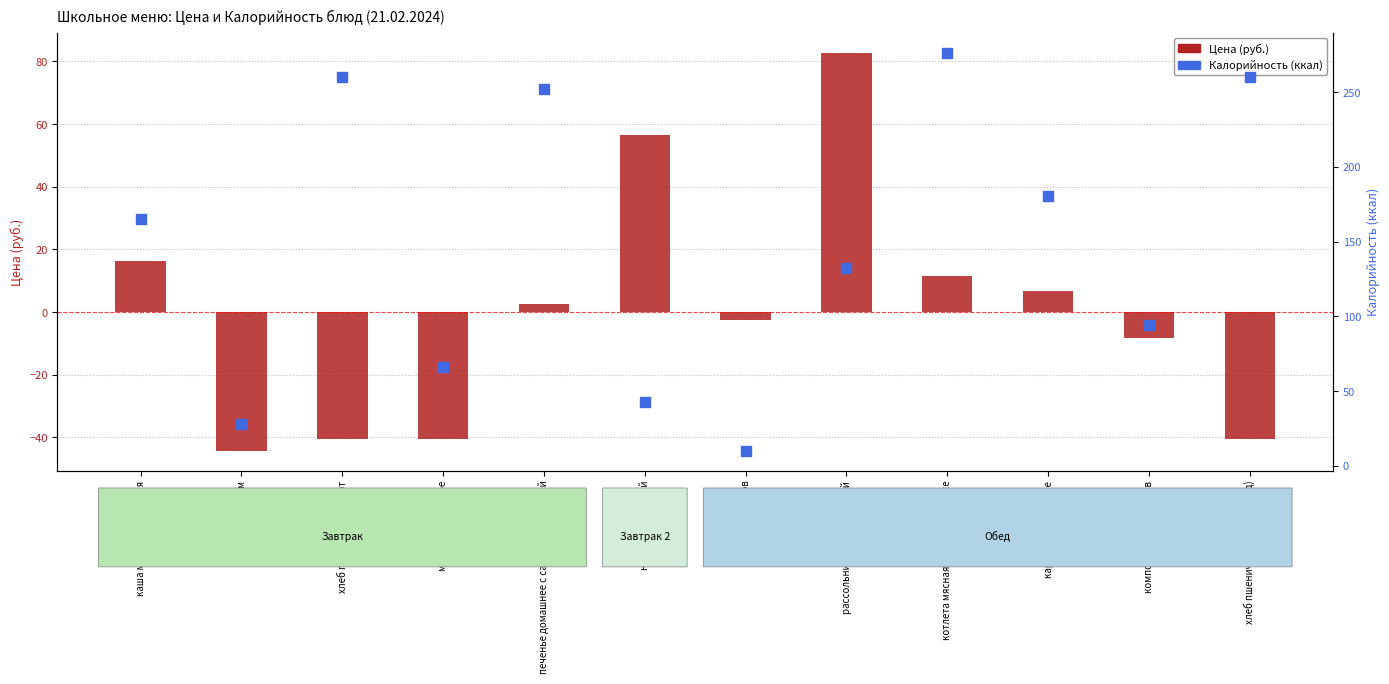

At which category is the sum across all series the highest?

котлета мясная в томатном соусе